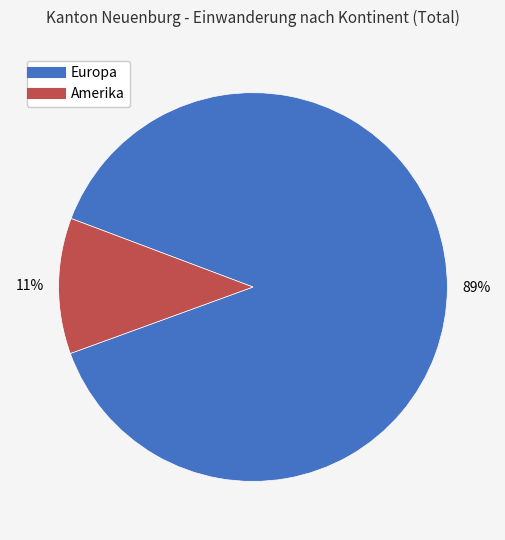

True or false: Europa accounts for 97% of the total.

False